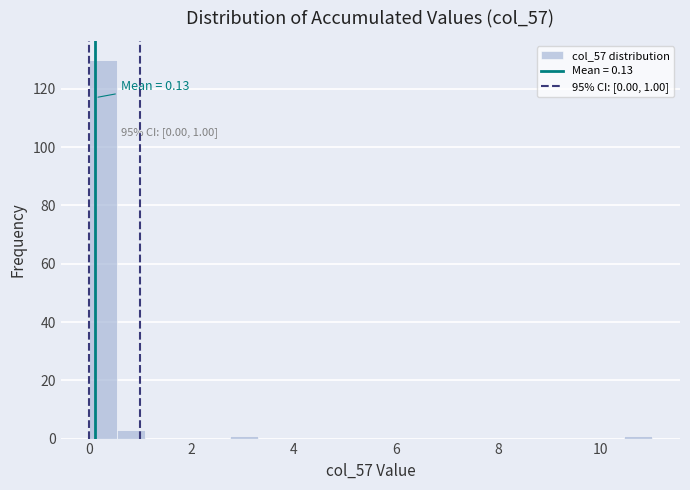

Around what value on the x-axis is the tallest bar? Give the approximate position of its centre, as read against the axis.

0.2